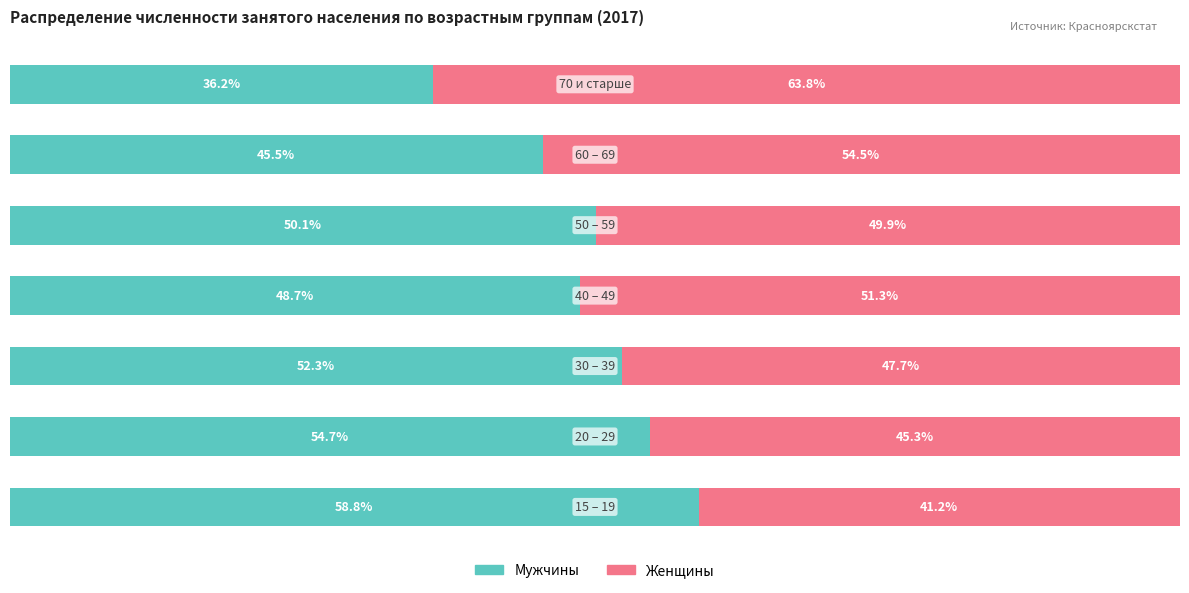

What are all the series names shown in the legend?

Мужчины, Женщины